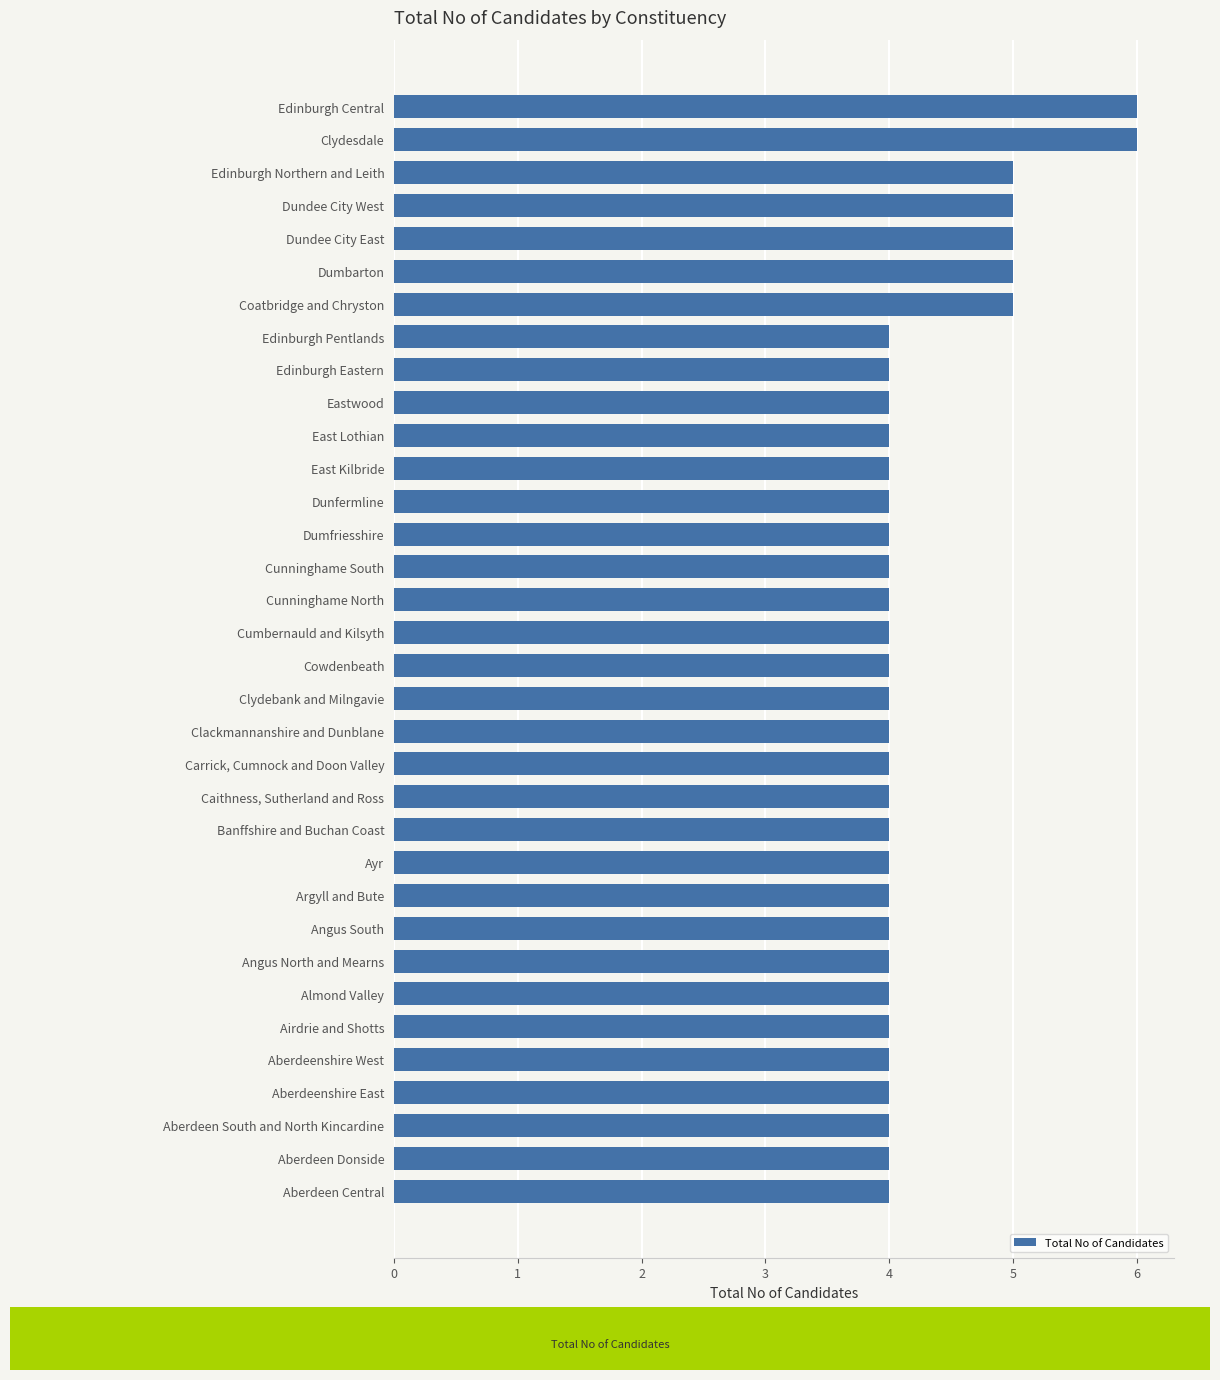

True or false: the data shows 4 at East Kilbride.

True